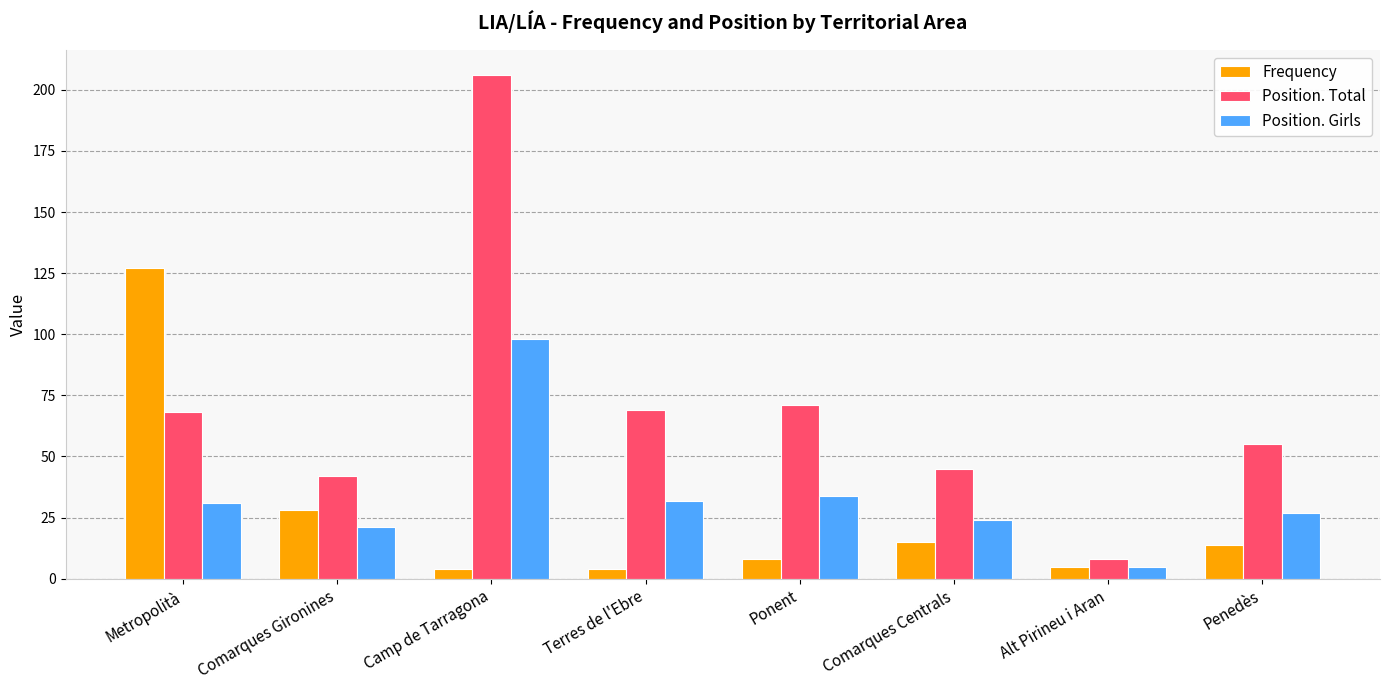

Which series has the widest spread of values?

Position. Total